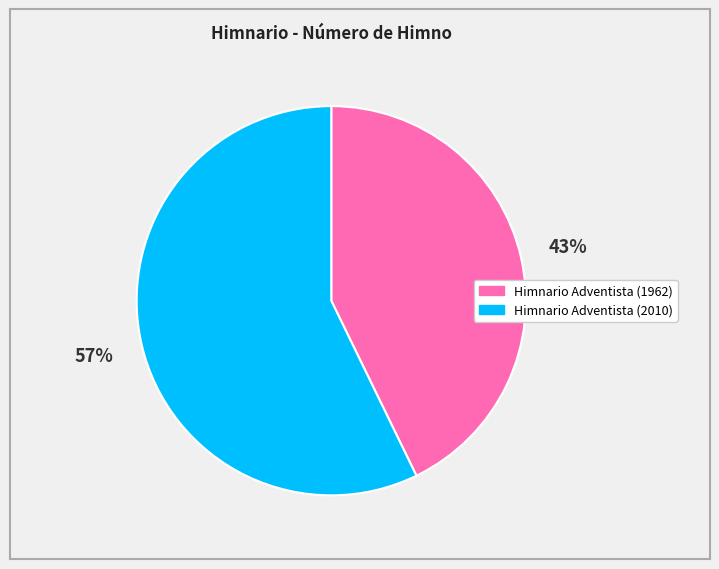

Does any single category account for the majority?

Yes